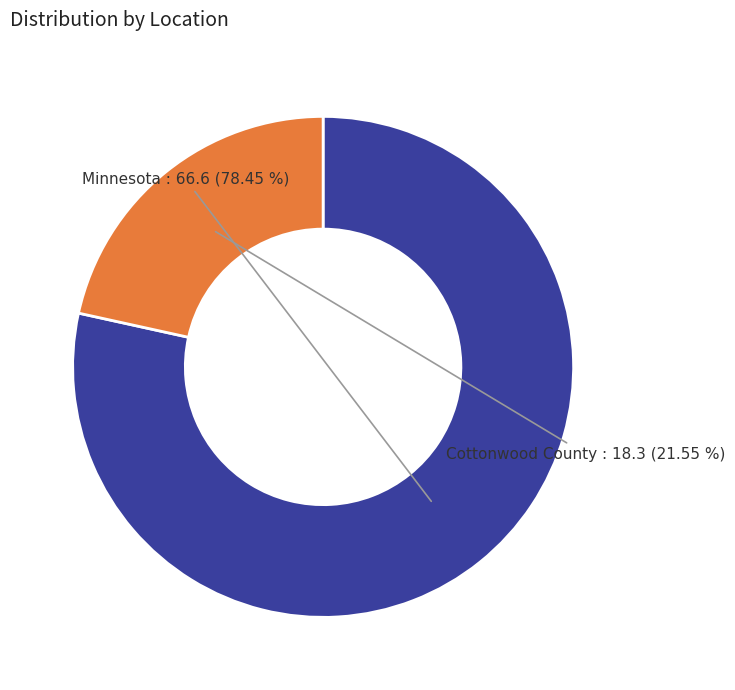

Is it true that Cottonwood County is 22% of the pie?

True